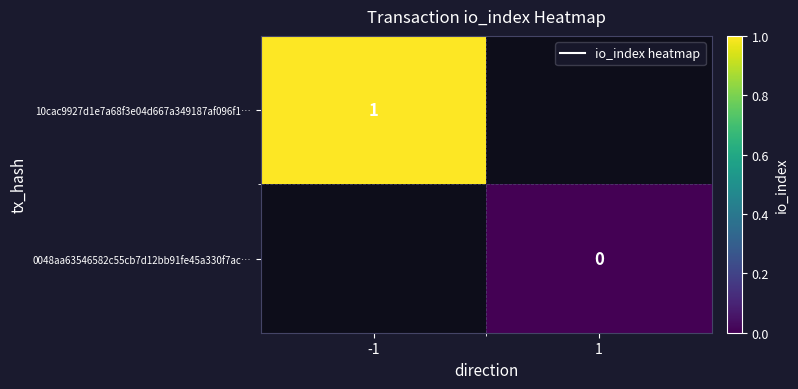

Is the value of 10cac9927d1e7a68f3e04d667a349187af096f1… at -1 greater than the value of 0048aa63546582c55cb7d12bb91fe45a330f7ac… at 1?

Yes